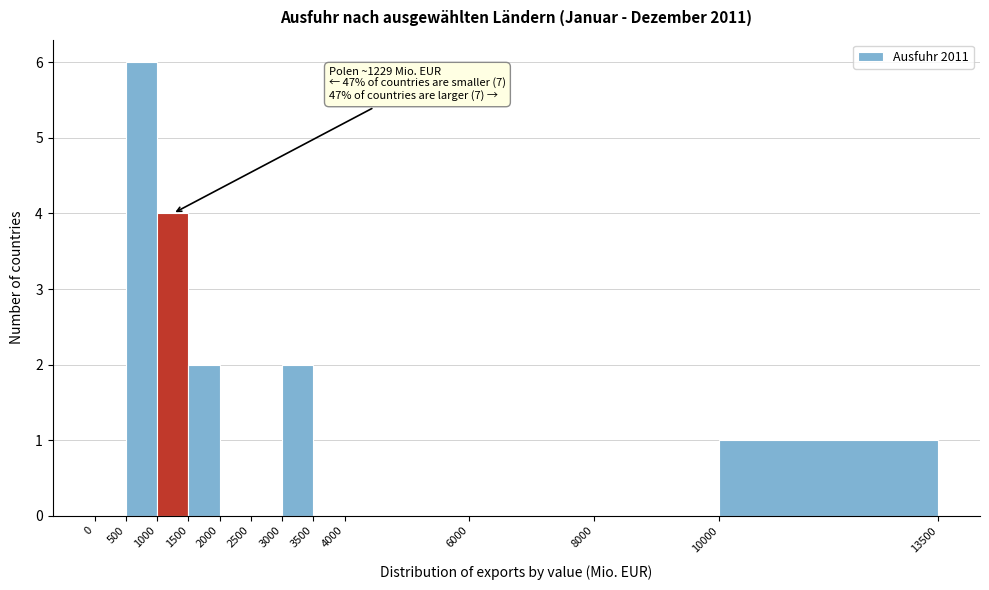

Which range on the x-axis has the tallest bar?

500 to 1000